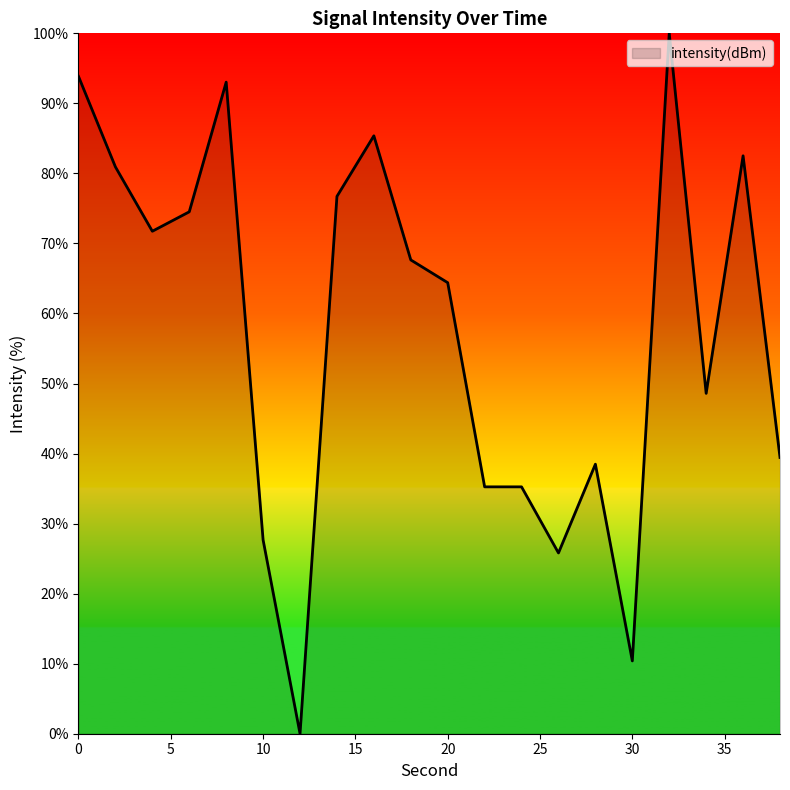

Reading left to right, transcribe all the data shown in this chart.

93.9	80.9	71.7	74.5	93.0	27.7	0.0	76.7	85.4	67.6	64.4	35.2	35.2	25.8	38.5	10.4	100.0	48.6	82.5	39.4